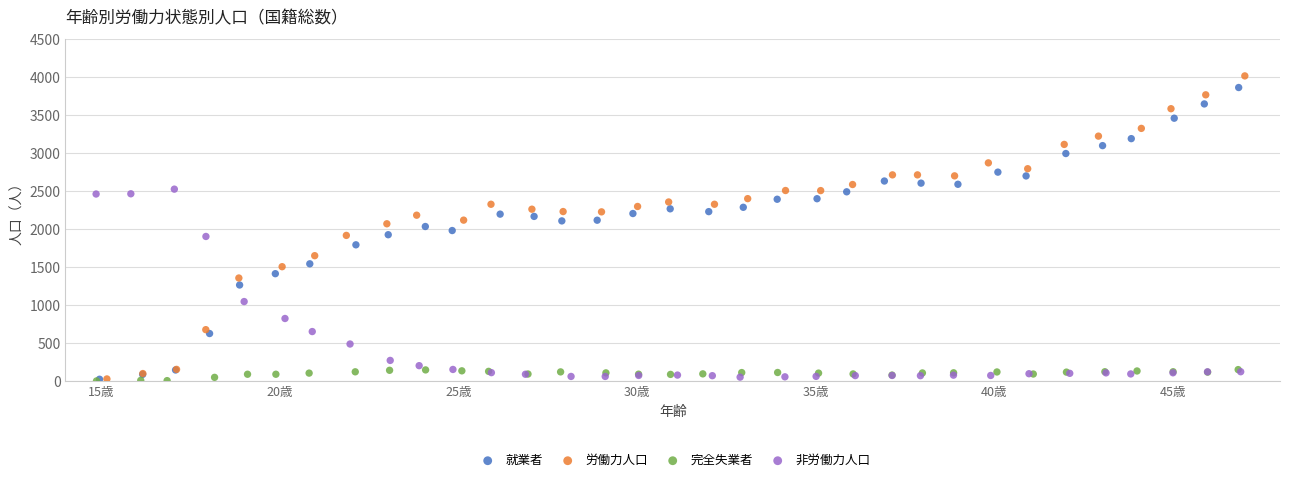

Which series has the largest Y range (max minus min)?

労働力人口